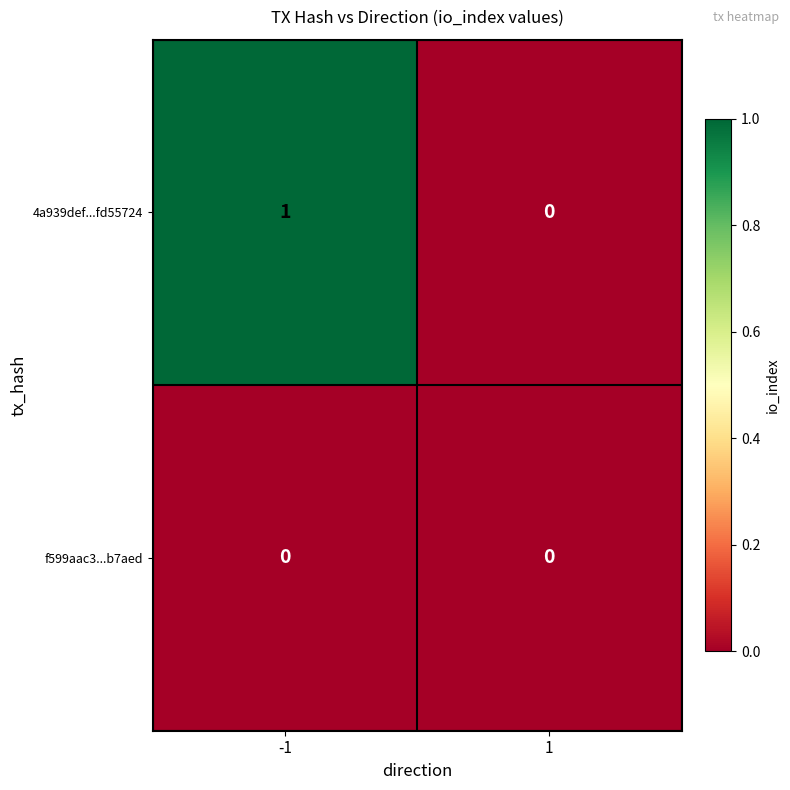

Rank the series at -1 from lowest to highest value.

f599aac3...b7aed, 4a939def...fd55724